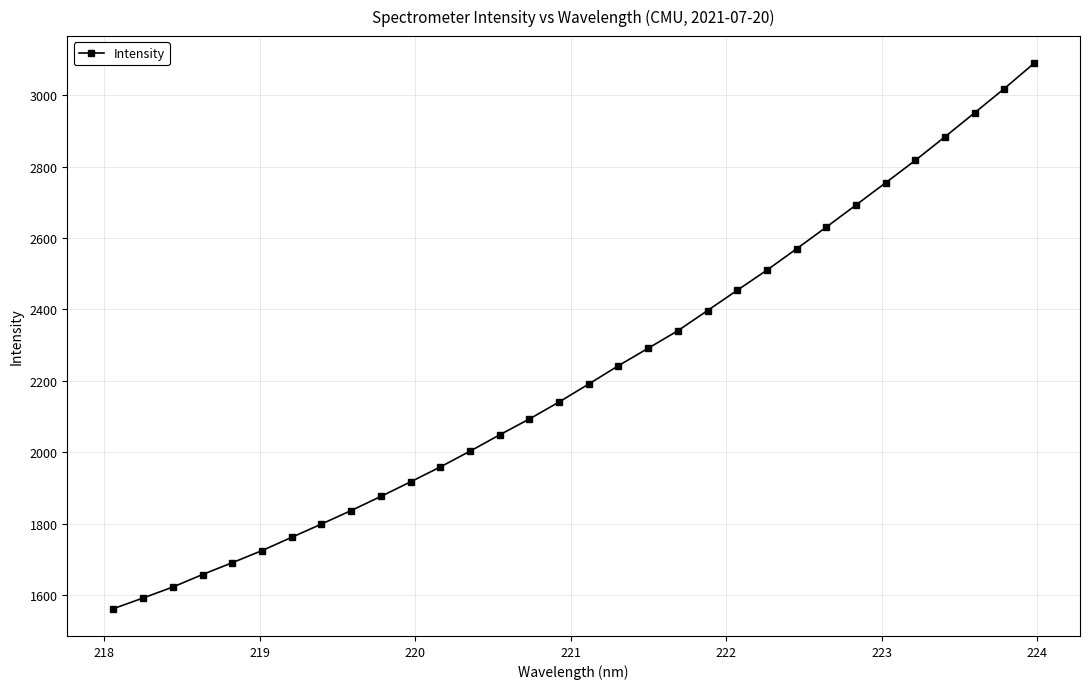

Is this an area chart (filled region under the line)?

No